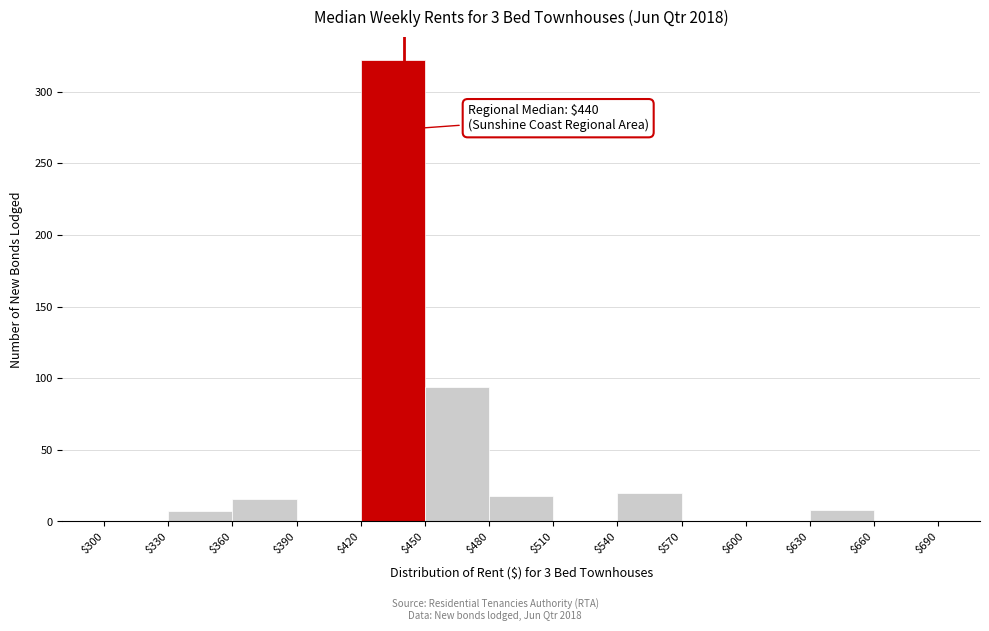

Which range on the x-axis has the tallest bar?

$420 to $450